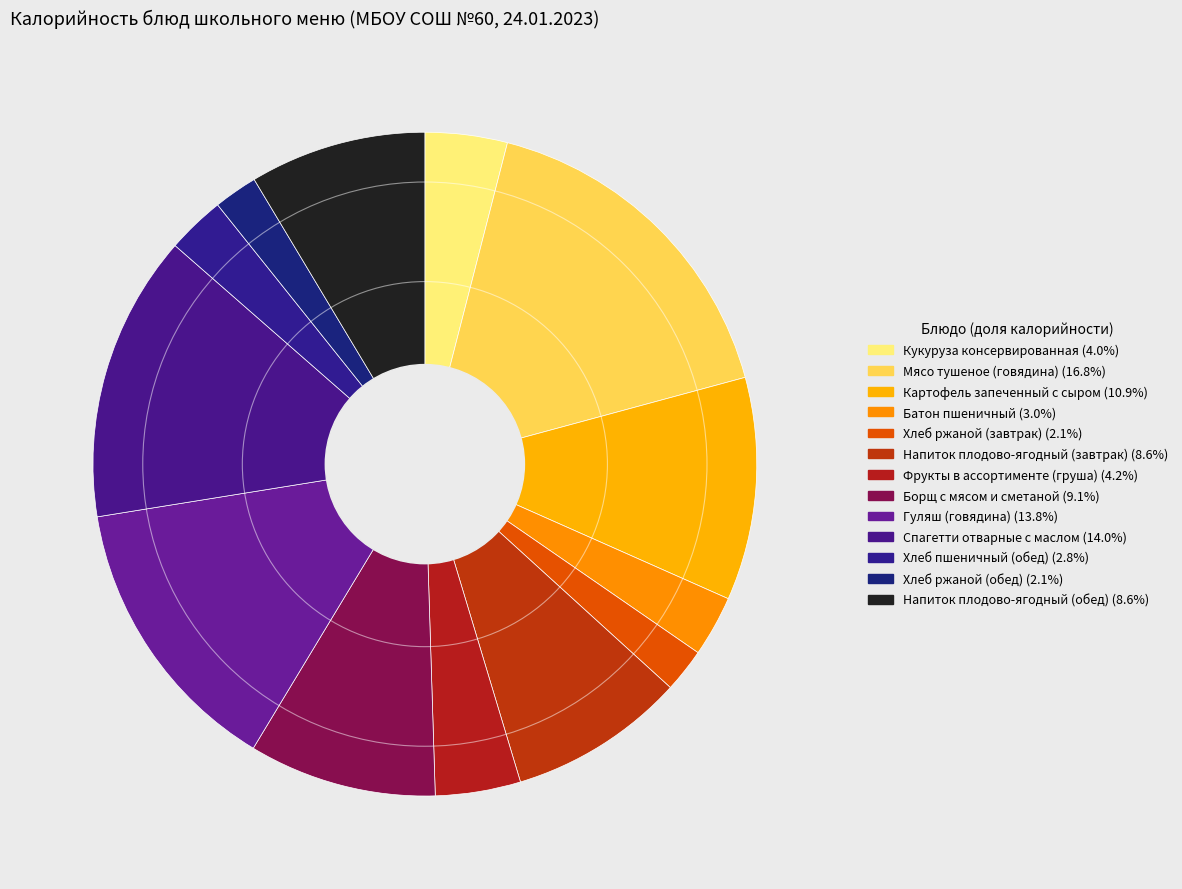

How many segments does this pie chart have?

13